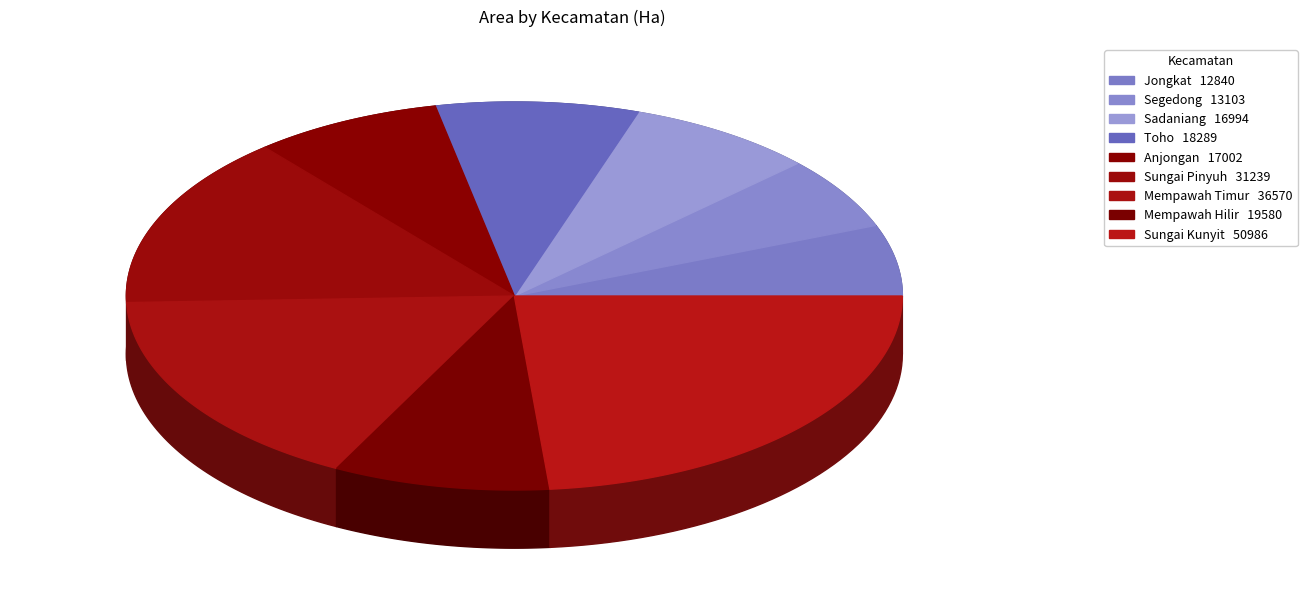

Count the number of slices in the pie.

9